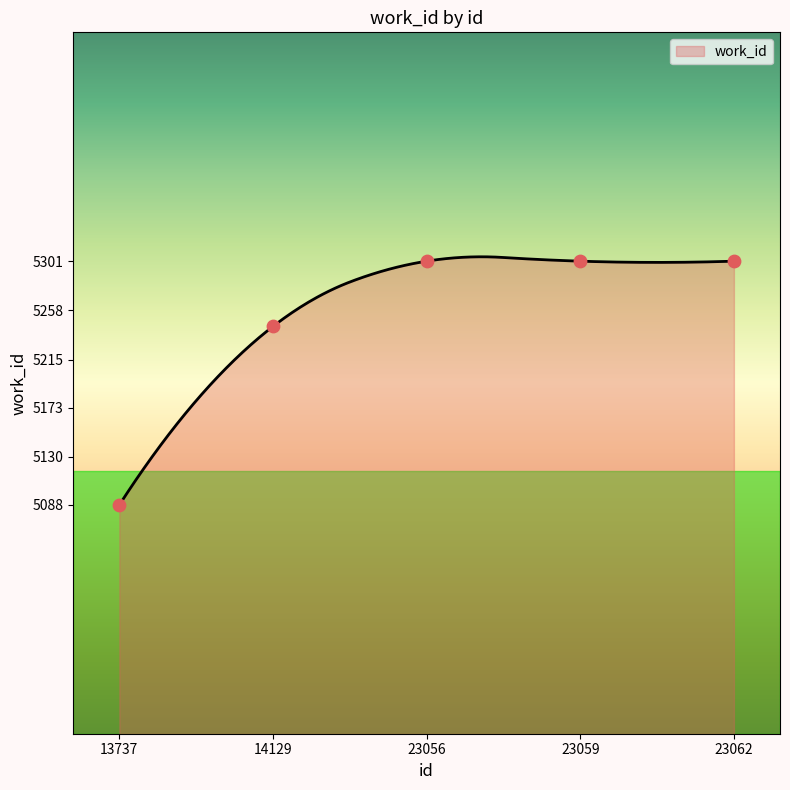

What is the ratio of the value at 13737 to the value at 14129?

1.0